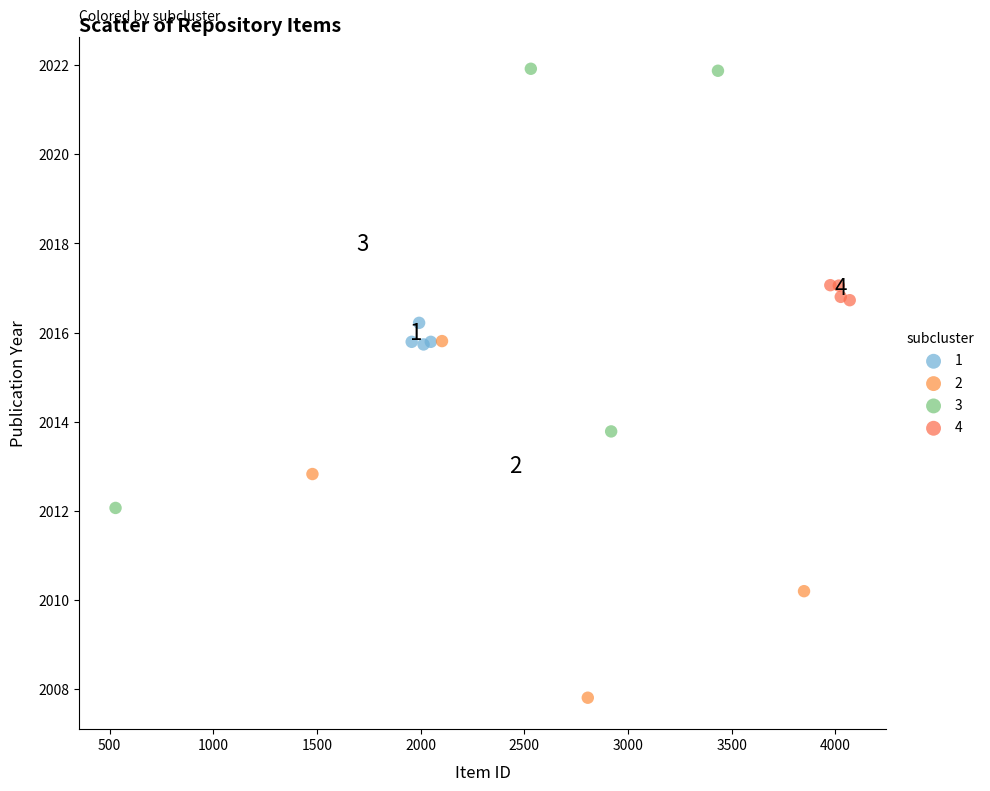

Which series contains the lowest Y value?

2